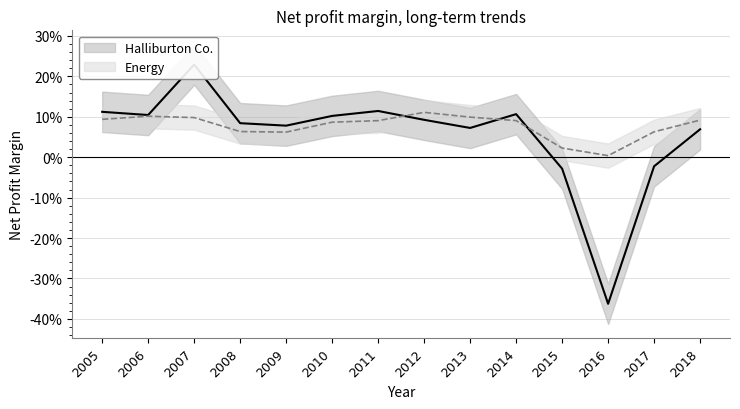

At which label does Halliburton Co. reach its peak?

2007